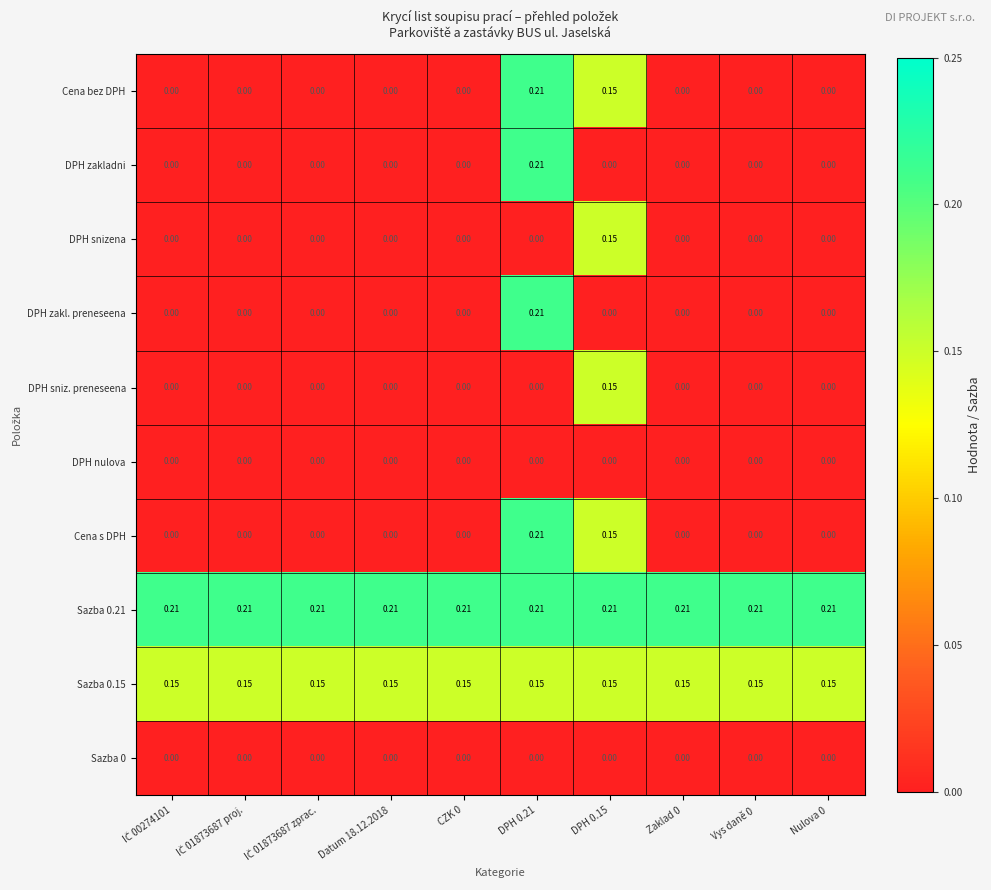

Reading left to right, transcribe all the data shown in this chart.

Cena bez DPH: IČ 00274101=0.0	IČ 01873687 proj.=0.0	IČ 01873687 zprac.=0.0	Datum 18.12.2018=0.0	CZK 0=0.0	DPH 0.21=0.2	DPH 0.15=0.1	Zaklad 0=0.0	Vys daně 0=0.0	Nulova 0=0.0
DPH zakladni: IČ 00274101=0.0	IČ 01873687 proj.=0.0	IČ 01873687 zprac.=0.0	Datum 18.12.2018=0.0	CZK 0=0.0	DPH 0.21=0.2	DPH 0.15=0.0	Zaklad 0=0.0	Vys daně 0=0.0	Nulova 0=0.0
DPH snizena: IČ 00274101=0.0	IČ 01873687 proj.=0.0	IČ 01873687 zprac.=0.0	Datum 18.12.2018=0.0	CZK 0=0.0	DPH 0.21=0.0	DPH 0.15=0.1	Zaklad 0=0.0	Vys daně 0=0.0	Nulova 0=0.0
DPH zakl. preneseena: IČ 00274101=0.0	IČ 01873687 proj.=0.0	IČ 01873687 zprac.=0.0	Datum 18.12.2018=0.0	CZK 0=0.0	DPH 0.21=0.2	DPH 0.15=0.0	Zaklad 0=0.0	Vys daně 0=0.0	Nulova 0=0.0
DPH sniz. preneseena: IČ 00274101=0.0	IČ 01873687 proj.=0.0	IČ 01873687 zprac.=0.0	Datum 18.12.2018=0.0	CZK 0=0.0	DPH 0.21=0.0	DPH 0.15=0.1	Zaklad 0=0.0	Vys daně 0=0.0	Nulova 0=0.0
DPH nulova: IČ 00274101=0.0	IČ 01873687 proj.=0.0	IČ 01873687 zprac.=0.0	Datum 18.12.2018=0.0	CZK 0=0.0	DPH 0.21=0.0	DPH 0.15=0.0	Zaklad 0=0.0	Vys daně 0=0.0	Nulova 0=0.0
Cena s DPH: IČ 00274101=0.0	IČ 01873687 proj.=0.0	IČ 01873687 zprac.=0.0	Datum 18.12.2018=0.0	CZK 0=0.0	DPH 0.21=0.2	DPH 0.15=0.1	Zaklad 0=0.0	Vys daně 0=0.0	Nulova 0=0.0
Sazba 0.21: IČ 00274101=0.2	IČ 01873687 proj.=0.2	IČ 01873687 zprac.=0.2	Datum 18.12.2018=0.2	CZK 0=0.2	DPH 0.21=0.2	DPH 0.15=0.2	Zaklad 0=0.2	Vys daně 0=0.2	Nulova 0=0.2
Sazba 0.15: IČ 00274101=0.1	IČ 01873687 proj.=0.1	IČ 01873687 zprac.=0.1	Datum 18.12.2018=0.1	CZK 0=0.1	DPH 0.21=0.1	DPH 0.15=0.1	Zaklad 0=0.1	Vys daně 0=0.1	Nulova 0=0.1
Sazba 0: IČ 00274101=0.0	IČ 01873687 proj.=0.0	IČ 01873687 zprac.=0.0	Datum 18.12.2018=0.0	CZK 0=0.0	DPH 0.21=0.0	DPH 0.15=0.0	Zaklad 0=0.0	Vys daně 0=0.0	Nulova 0=0.0